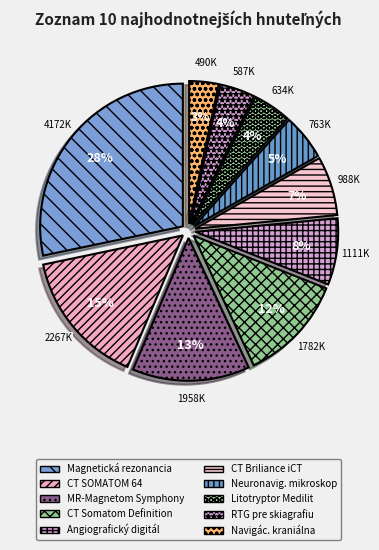

How many segments does this pie chart have?

10